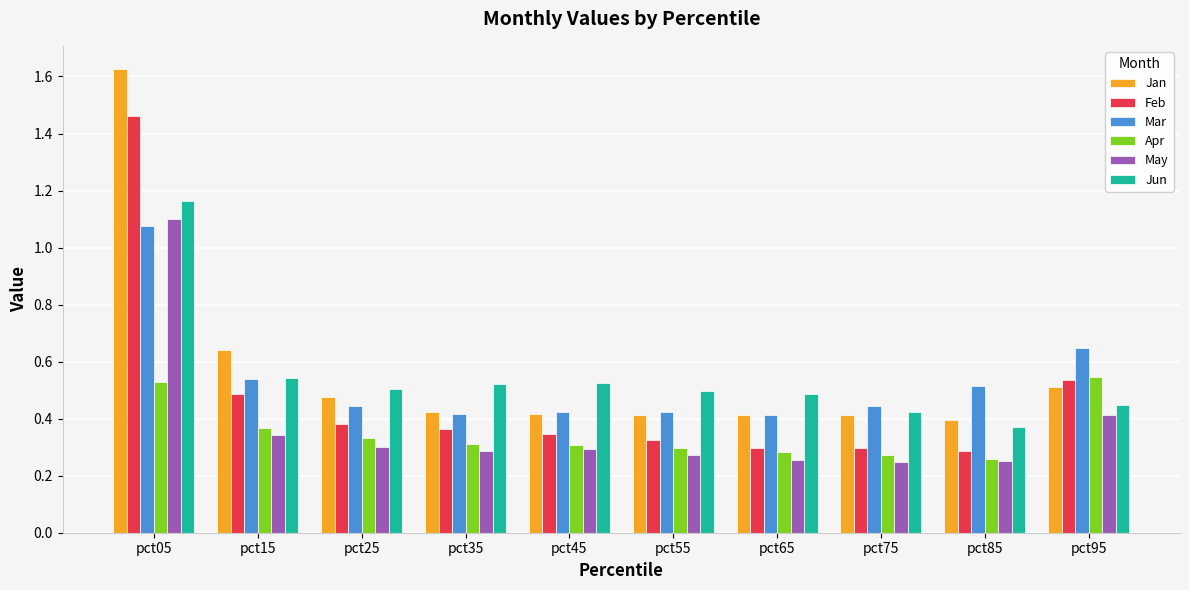

Which series has the largest range (max minus min)?

Jan